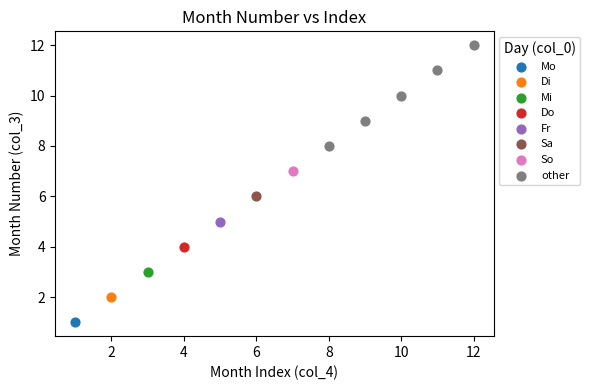

What are all the series names shown in the legend?

Mo, Di, Mi, Do, Fr, Sa, So, other